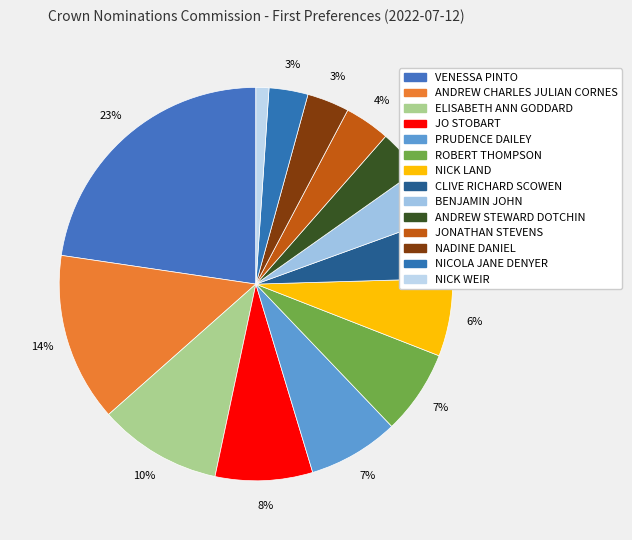

To the nearest percent, what is the average slice percentage?

7%